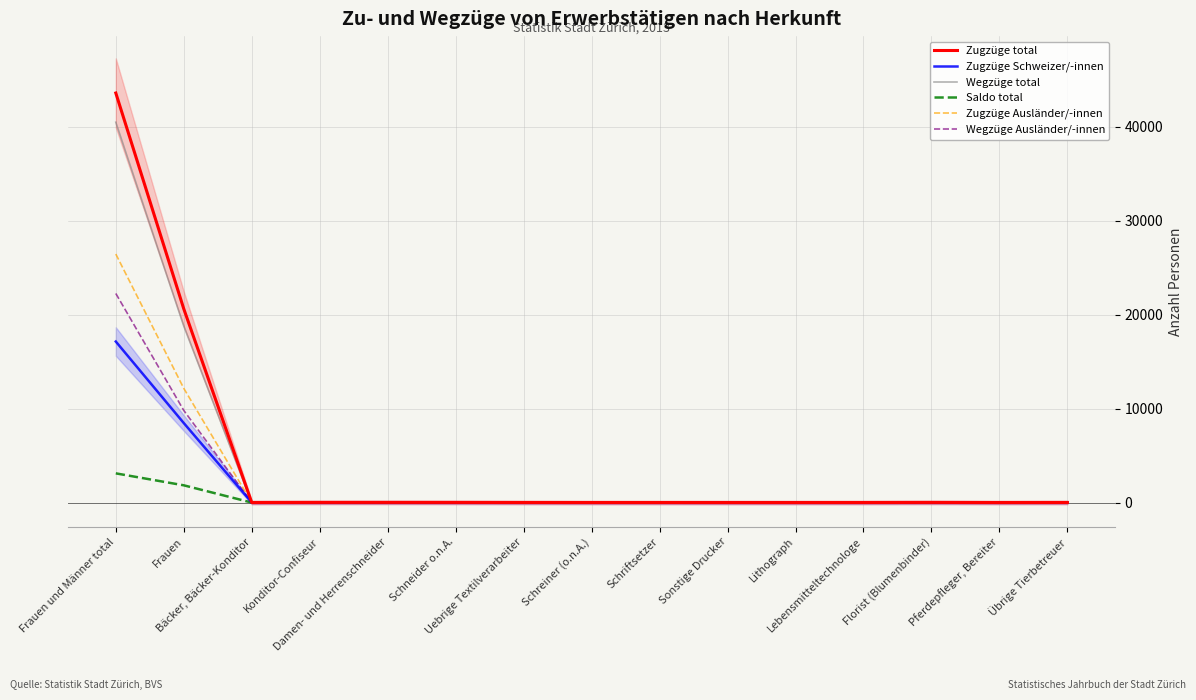

List the labels in order of Zugzüge Schweizer/-innen value, smallest first.

Schreiner (o.n.A.), Sonstige Drucker, Lithograph, Pferdepfleger, Bereiter, Schriftsetzer, Bäcker, Bäcker-Konditor, Lebensmitteltechnologe, Uebrige Textilverarbeiter, Übrige Tierbetreuer, Schneider o.n.A., Konditor-Confiseur, Florist (Blumenbinder), Damen- und Herrenschneider, Frauen, Frauen und Männer total